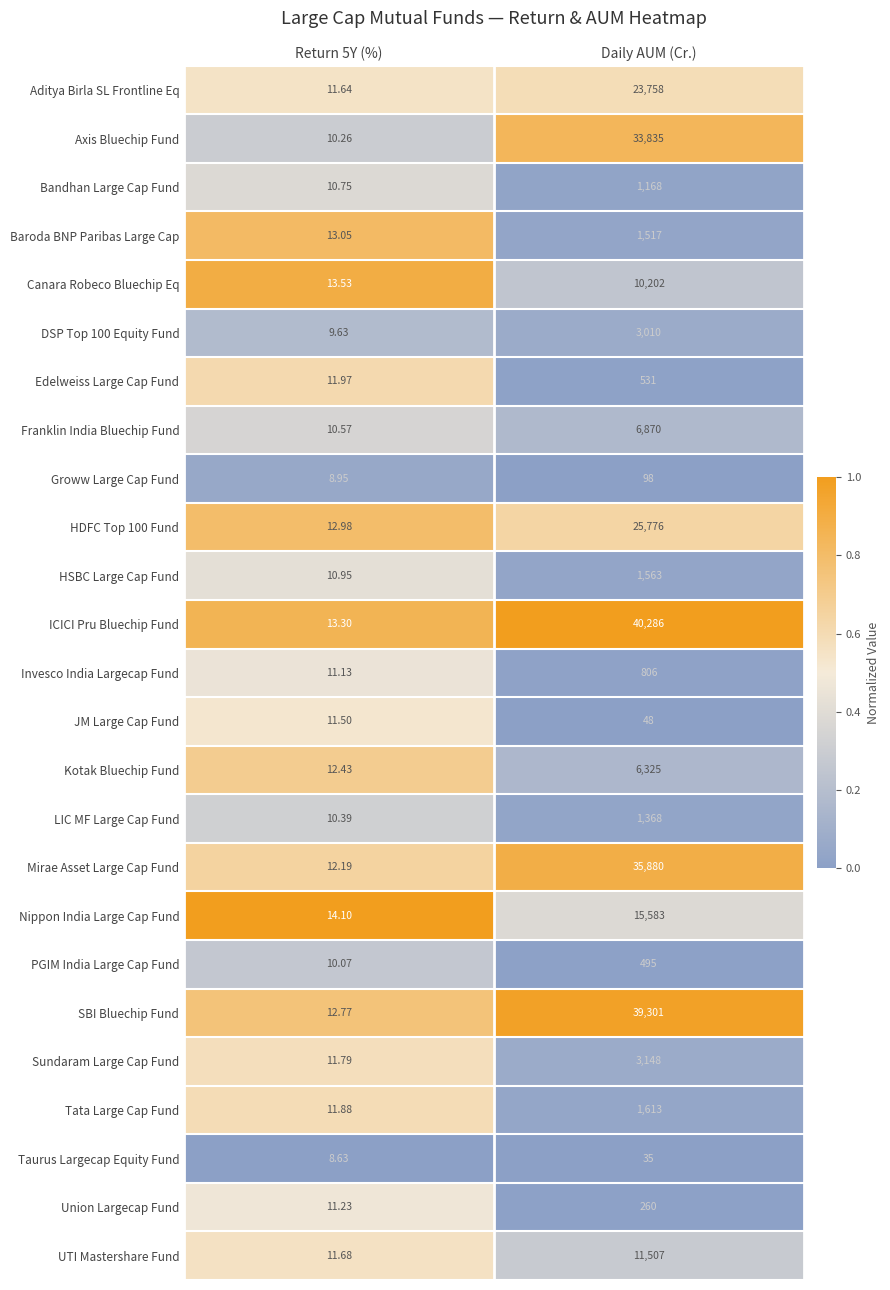

Which category has the highest value across all series?

Daily AUM (Cr.)